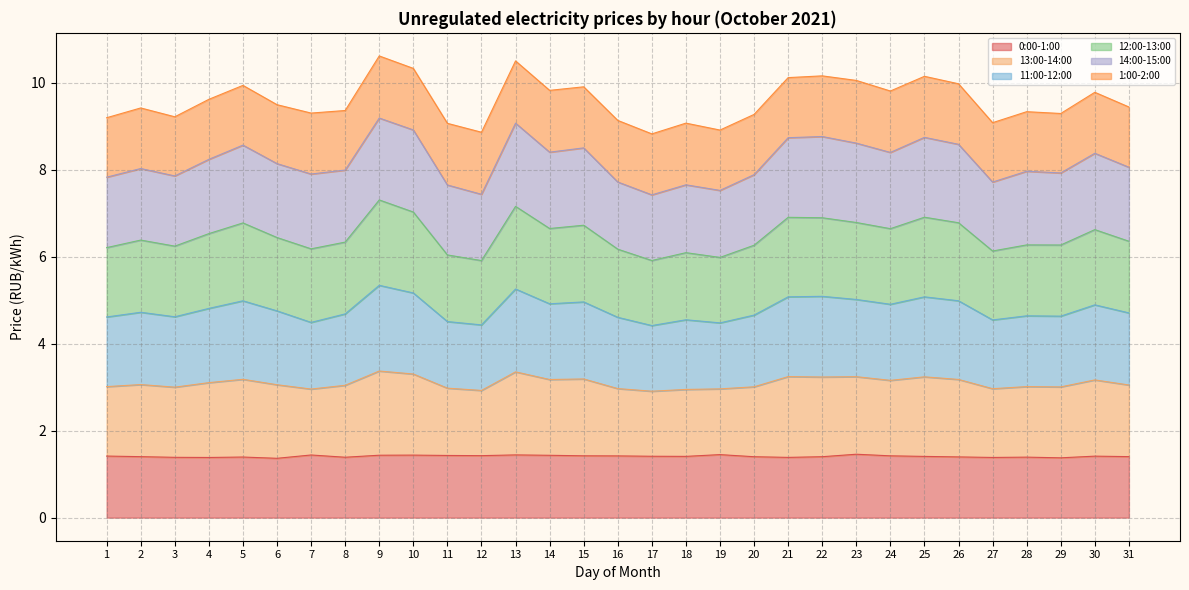

How many interior local valleys does the 11:00-12:00 series have?

9